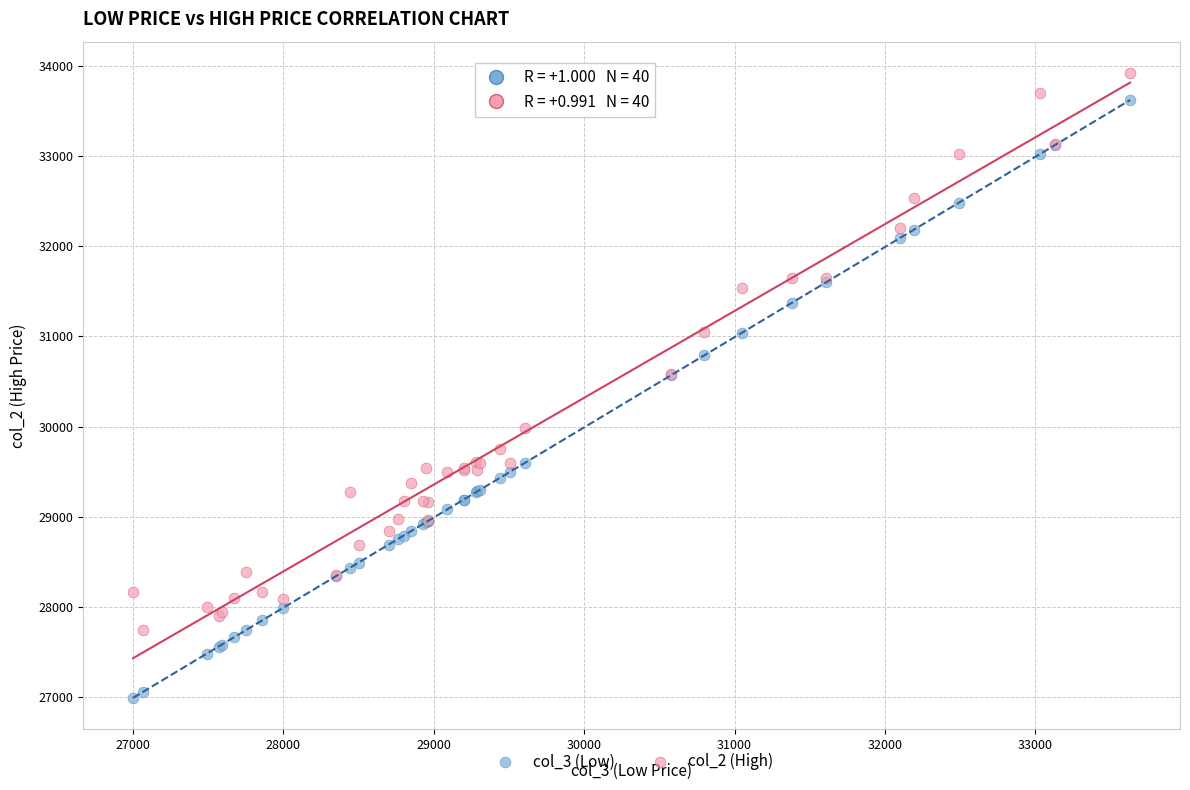

What are all the series names shown in the legend?

col_3 (Low), col_2 (High)